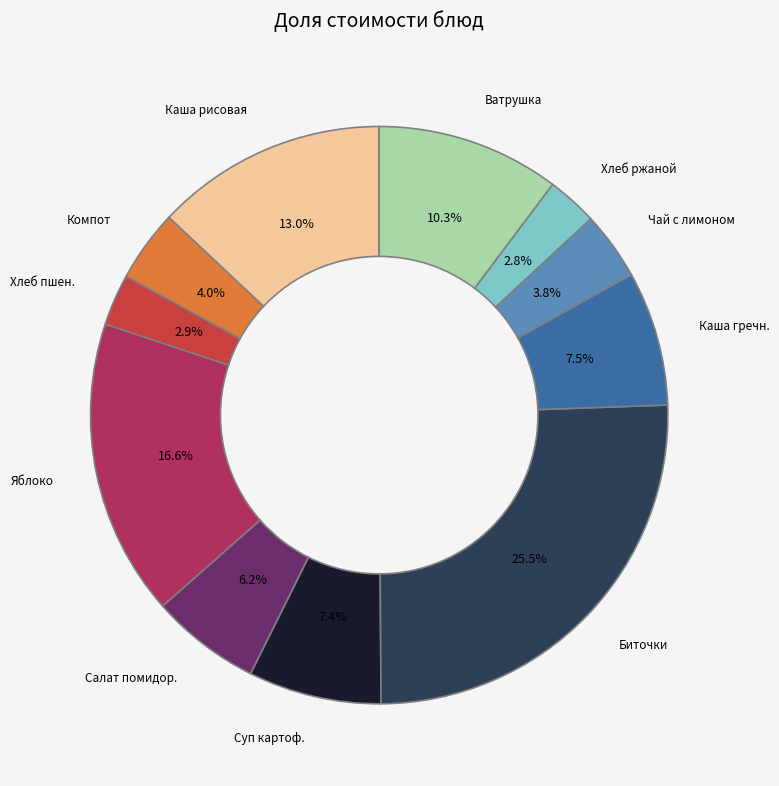

Which has a higher value, Ватрушка or Каша рисовая?

Каша рисовая